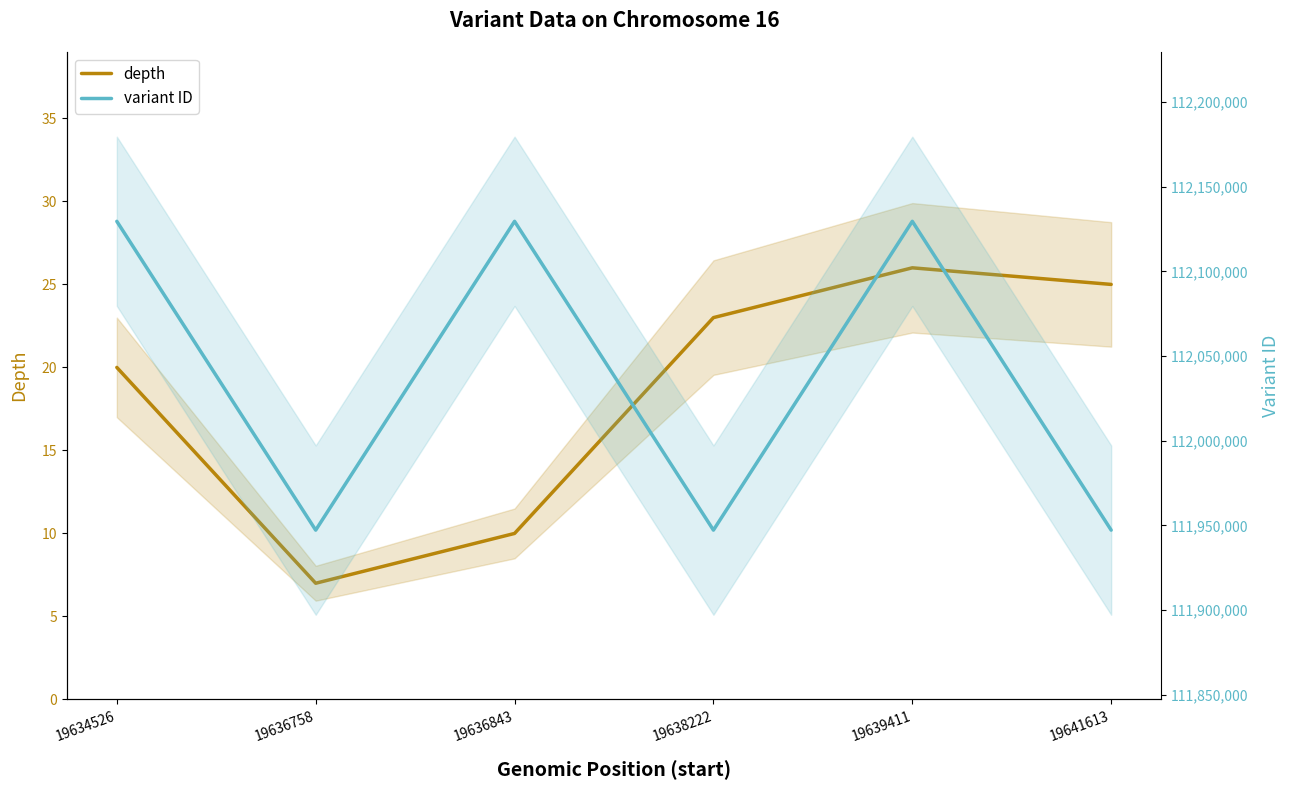

Which label corresponds to the largest value in the chart?

19639411